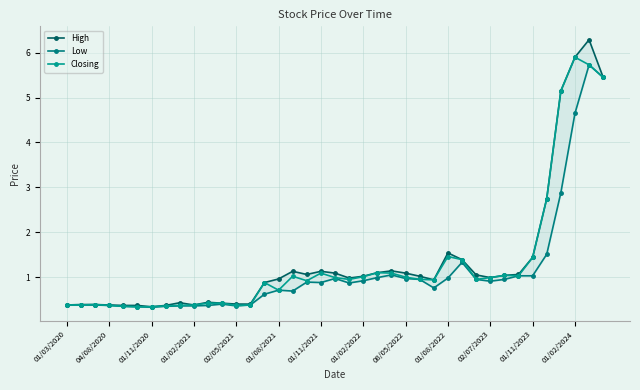

True or false: High has a value of 1.9 at 35.

False